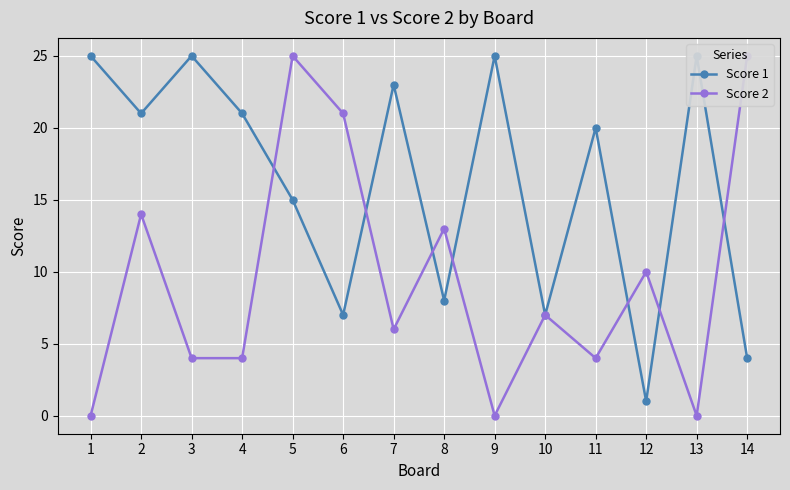

In Score 2, how many points are lower than both neighbors (excluding endpoints)?

4